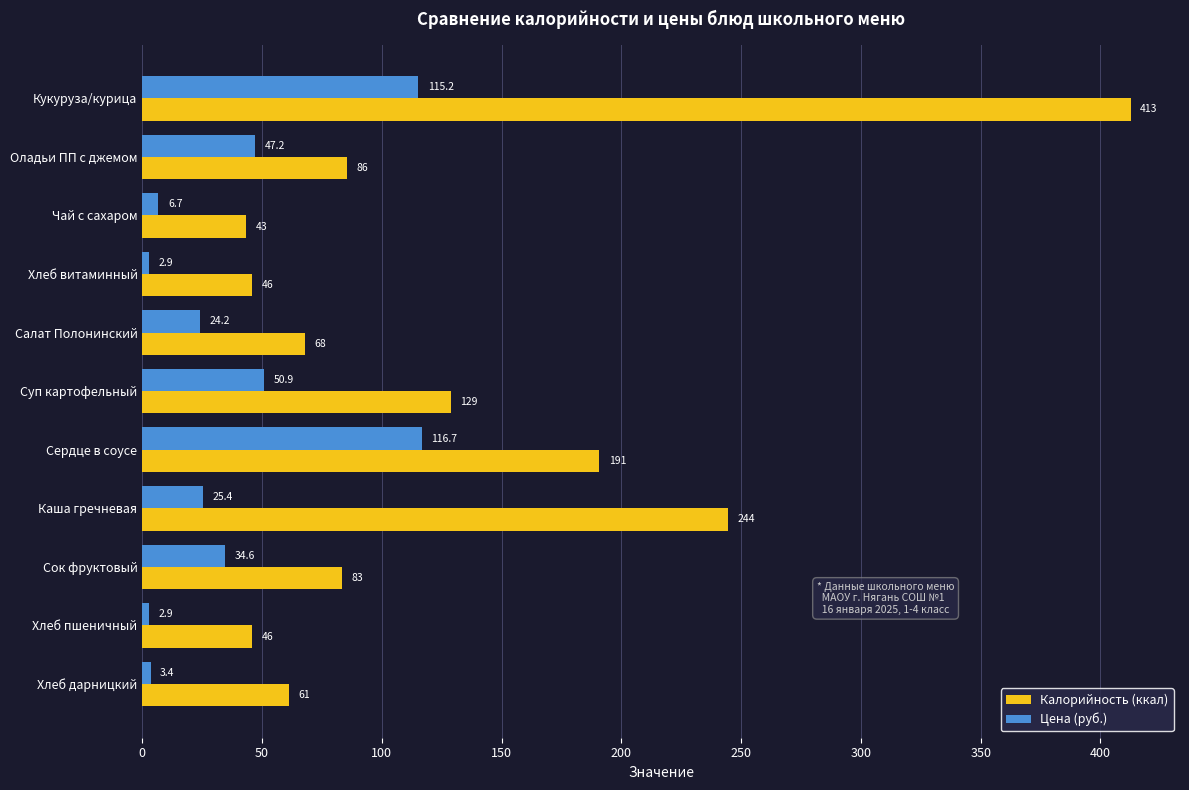

What is the maximum value for Цена (руб.)?

116.7